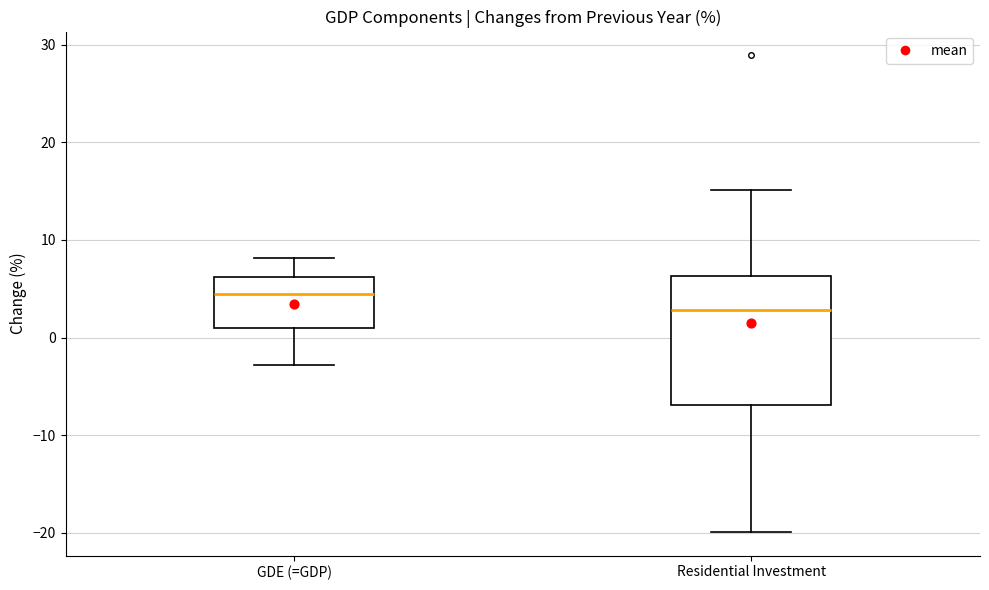

Reading left to right, transcribe this box plot: for each box, give where its median line is, the range the box spans, and where its two whiskers end, as read against the y-axis. The values are not printed on the chart, so give them approximately, as read against the axis.

GDE (=GDP): median 5, box 1 to 6, whiskers -3 to 8
Residential Investment: median 3, box -7 to 6, whiskers -20 to 15